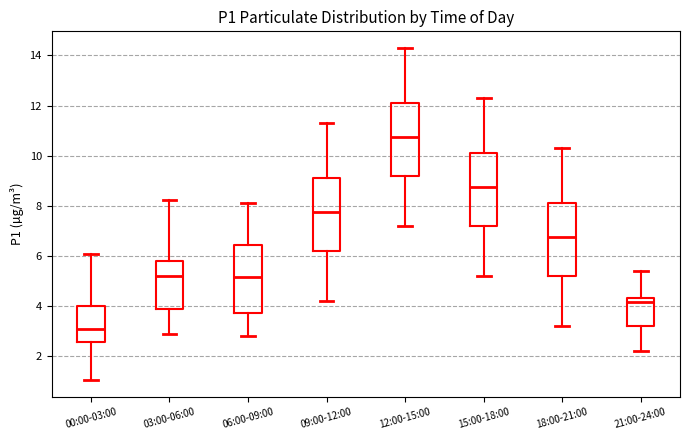

Reading left to right, transcribe this box plot: for each box, give where its median line is, the range the box spans, and where its two whiskers end, as read against the y-axis. The values are not printed on the chart, so give them approximately, as read against the axis.

00:00-03:00: median 3.0, box 2.6 to 4.0, whiskers 1.0 to 6.0
03:00-06:00: median 5.2, box 3.8 to 5.8, whiskers 2.8 to 8.2
06:00-09:00: median 5.2, box 3.8 to 6.4, whiskers 2.8 to 8.2
09:00-12:00: median 7.8, box 6.2 to 9.2, whiskers 4.2 to 11.4
12:00-15:00: median 10.8, box 9.2 to 12.2, whiskers 7.2 to 14.4
15:00-18:00: median 8.8, box 7.2 to 10.2, whiskers 5.2 to 12.4
18:00-21:00: median 6.8, box 5.2 to 8.2, whiskers 3.2 to 10.4
21:00-24:00: median 4.2, box 3.2 to 4.4, whiskers 2.2 to 5.4